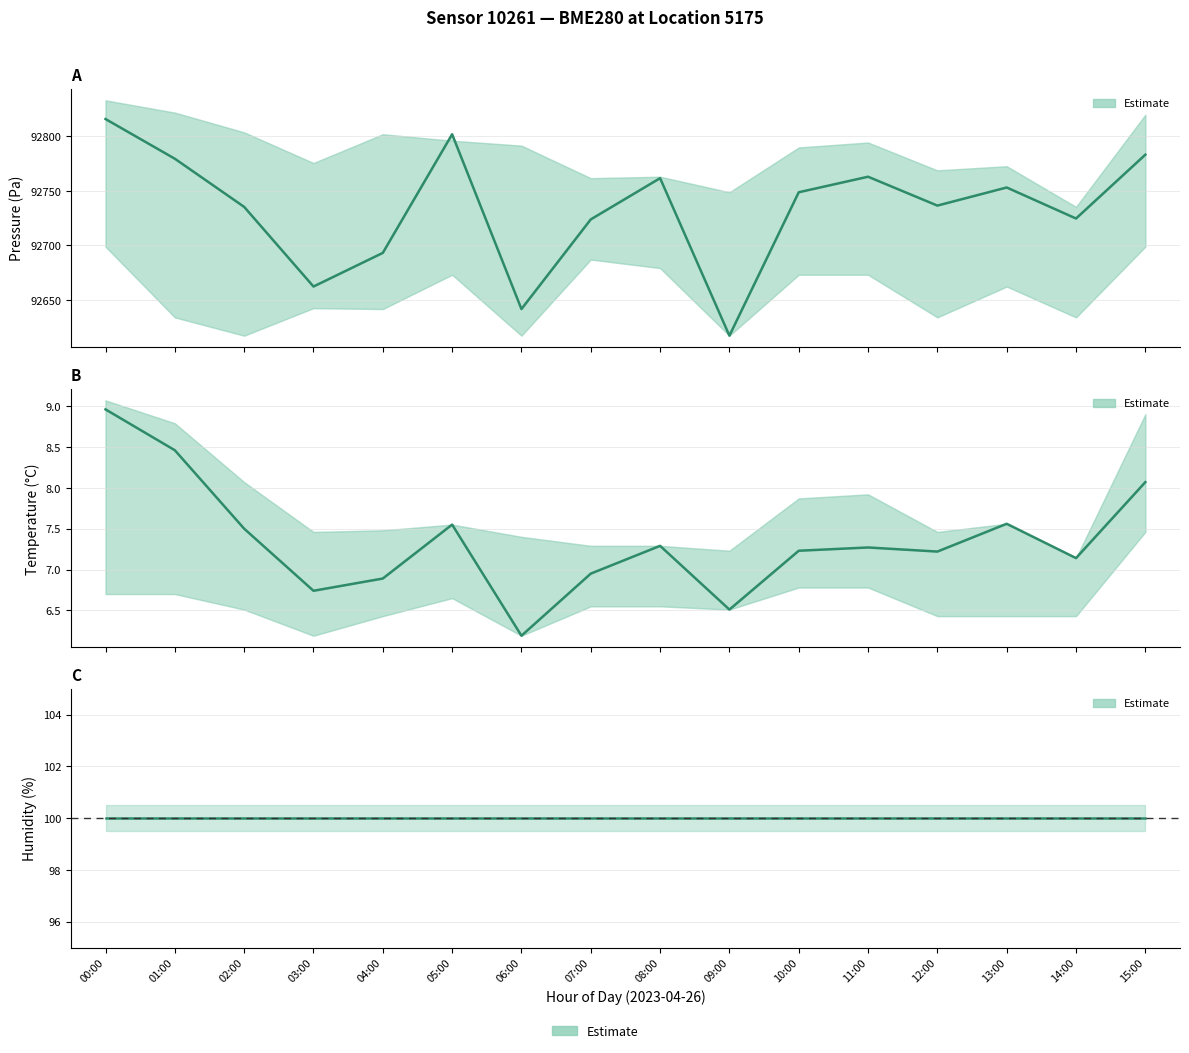

Is it true that Temperature (°C) equals 1.7 at 09:00?

False